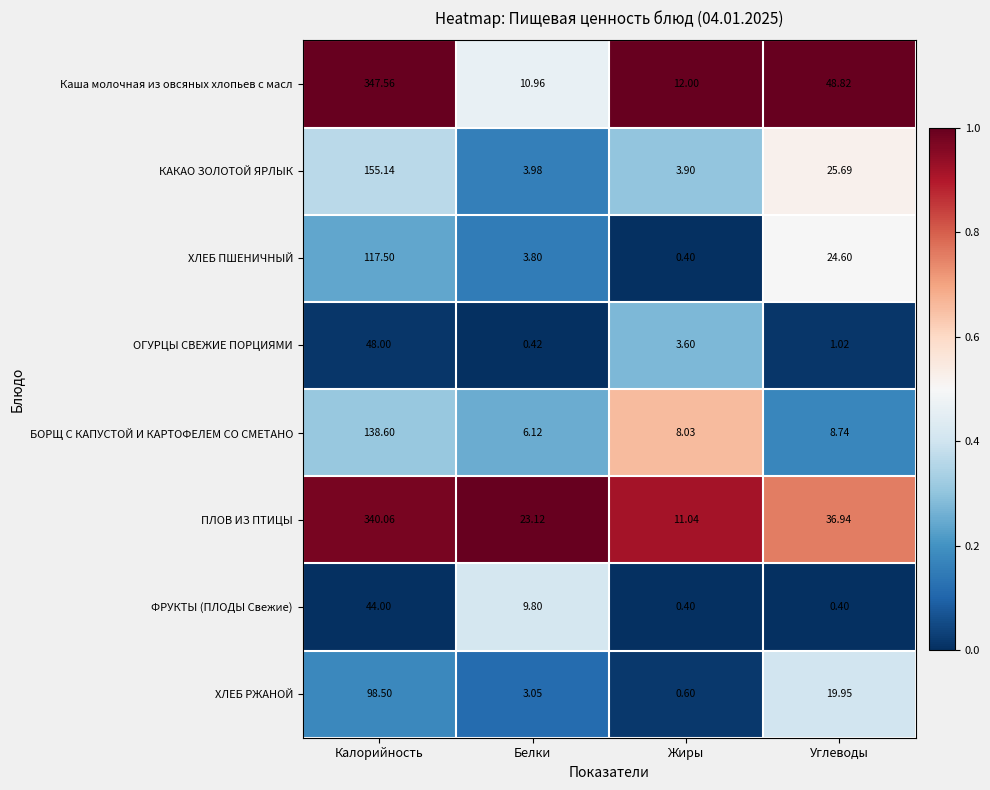

At which category is the sum across all series the highest?

Калорийность